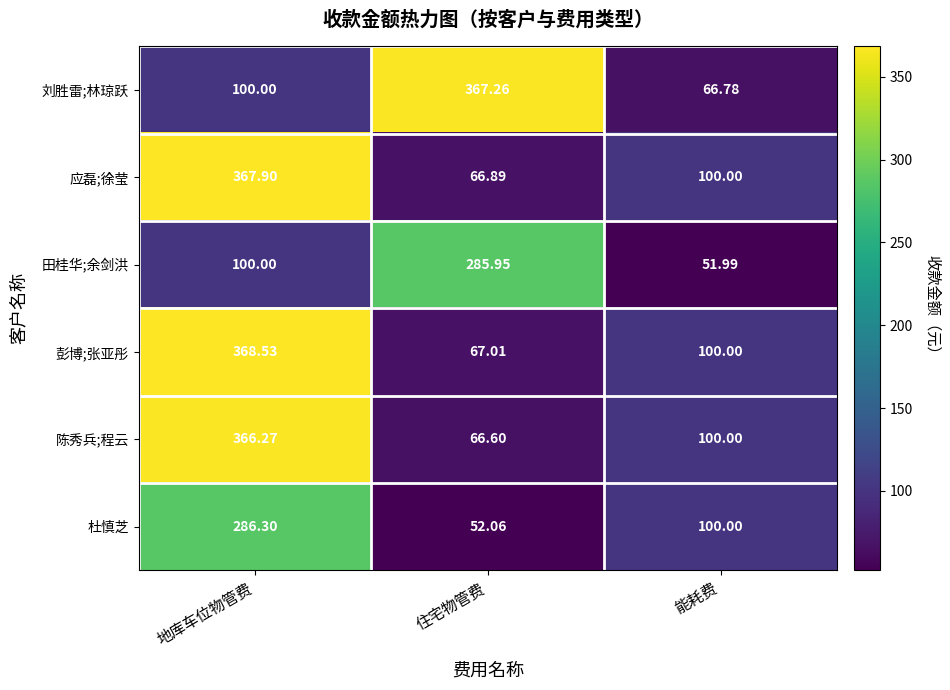

Rank the series by their maximum value, from highest to lowest.

彭博;张亚彤, 应磊;徐莹, 刘胜雷;林琼跃, 陈秀兵;程云, 杜慎芝, 田桂华;余剑洪